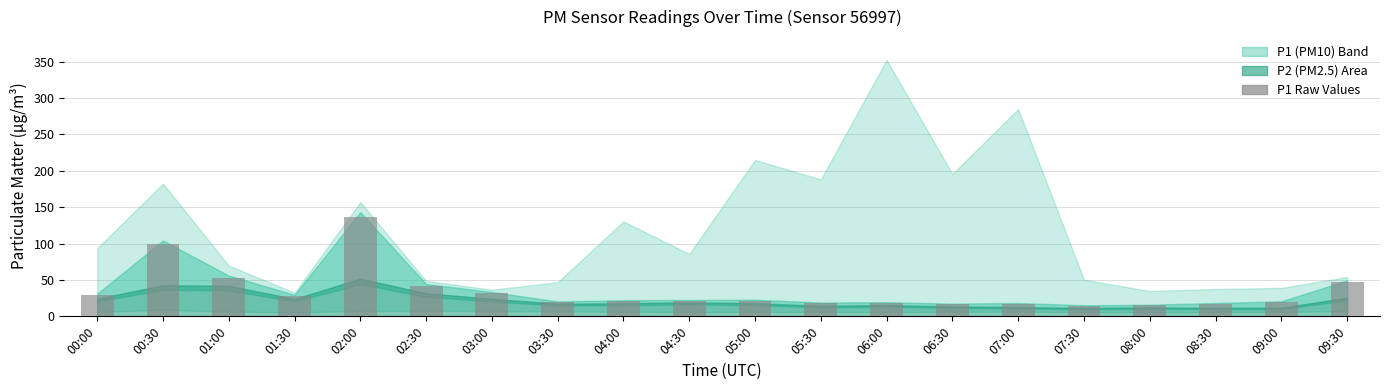

How many bars are there in total?

20